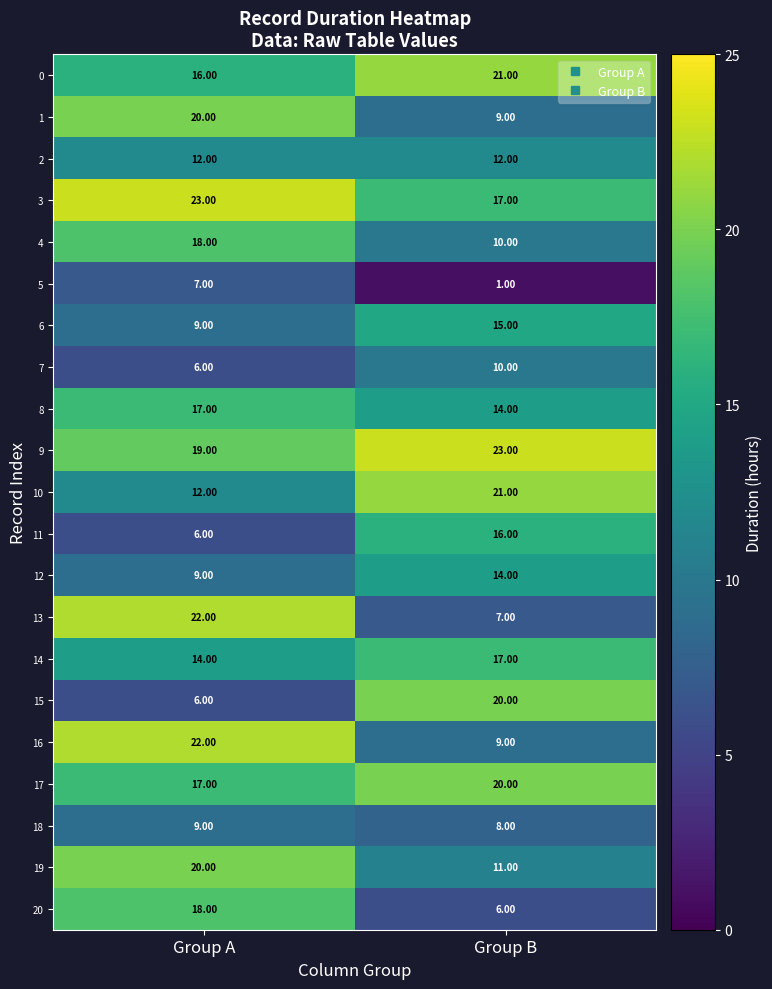

At which label does 13 reach its peak?

Group A